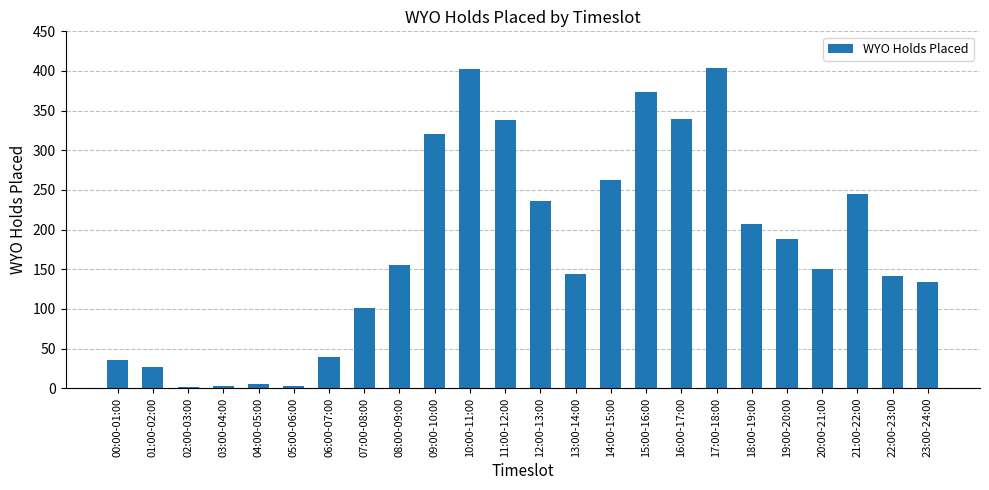

True or false: the data shows 142 at 11:00-12:00.

False